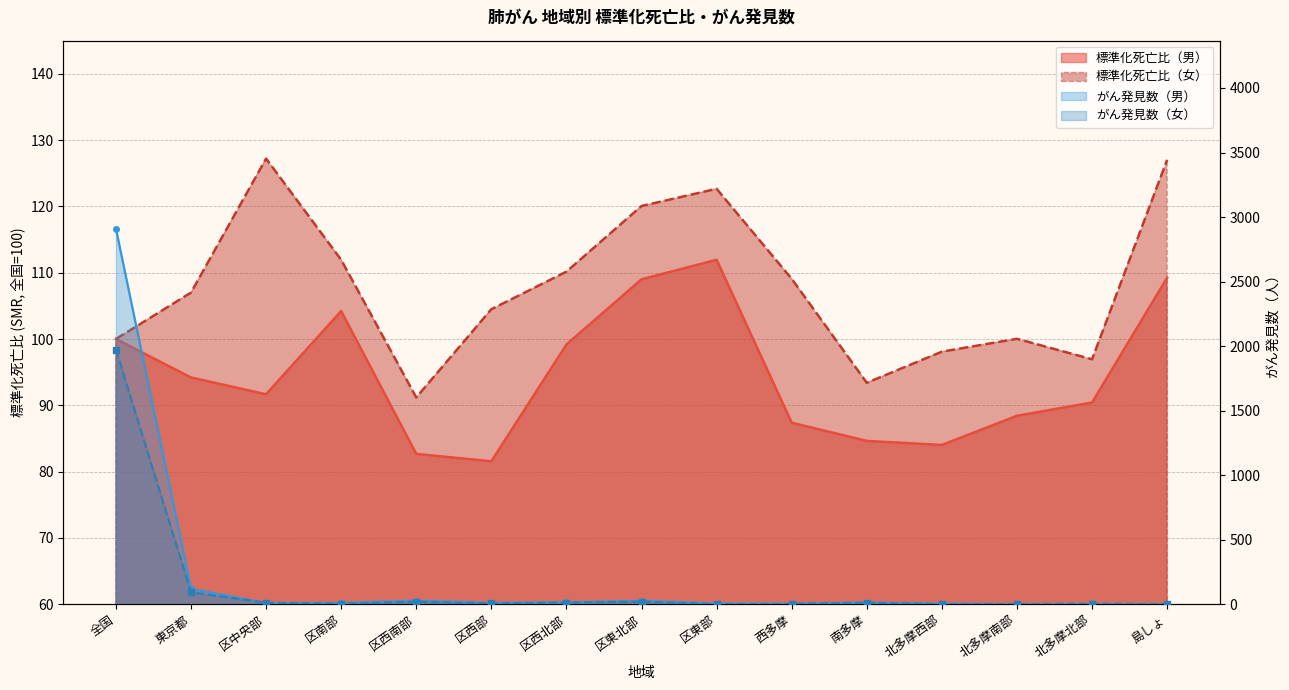

What is the spread (max minus min) of values at 東京都?

27.0